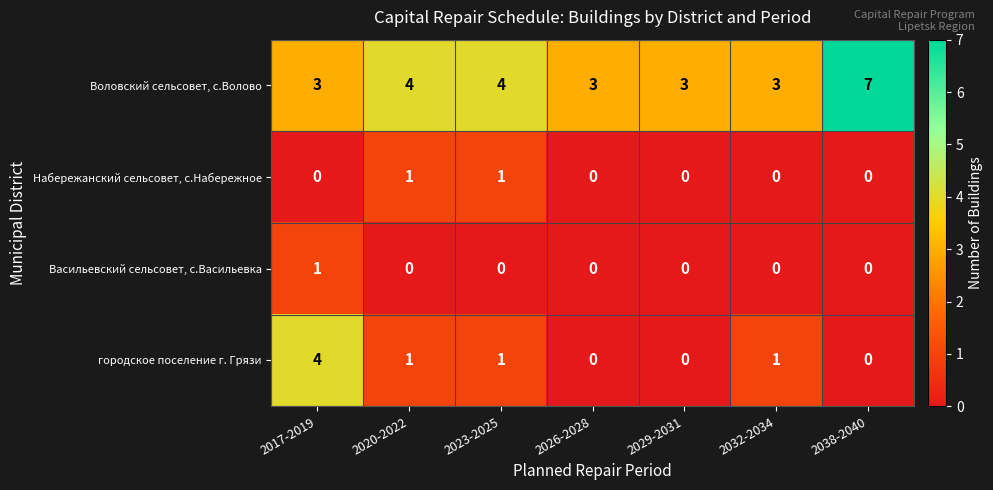

What is the spread (max minus min) of values at 2017-2019?

4